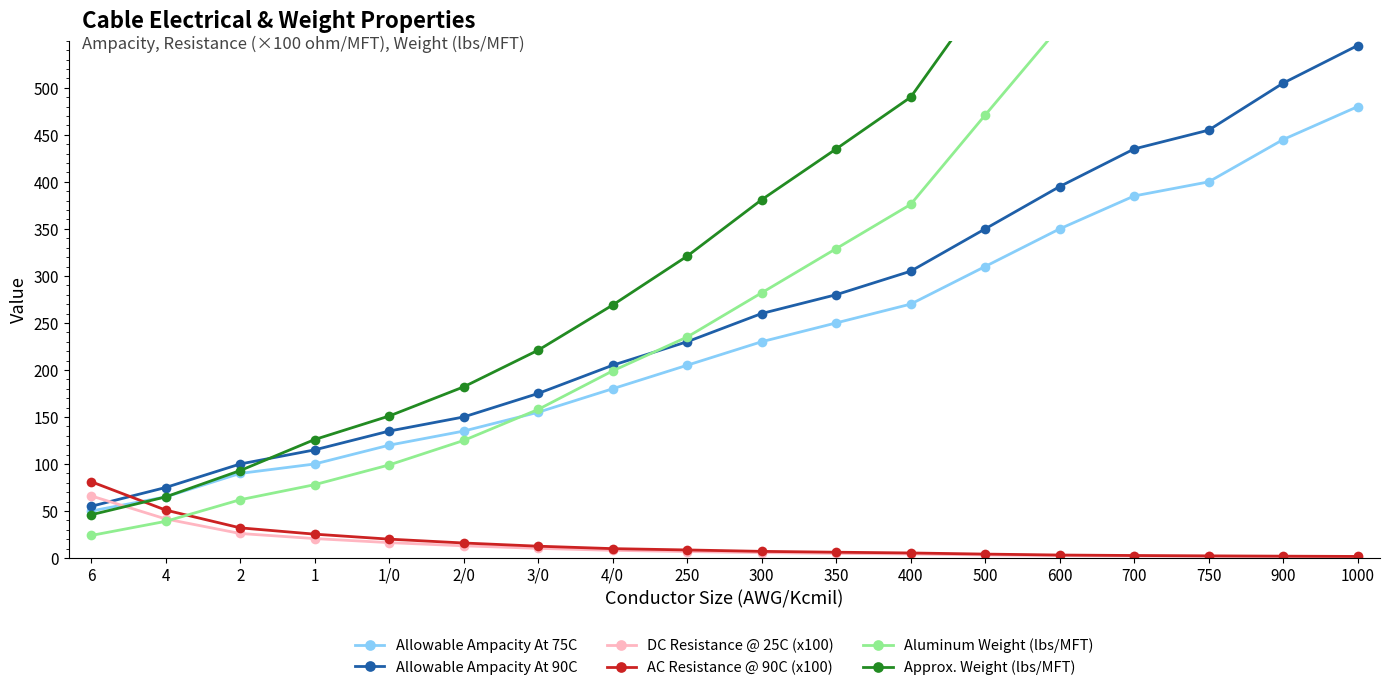

What is the total value across all series at 2/0?

621.0